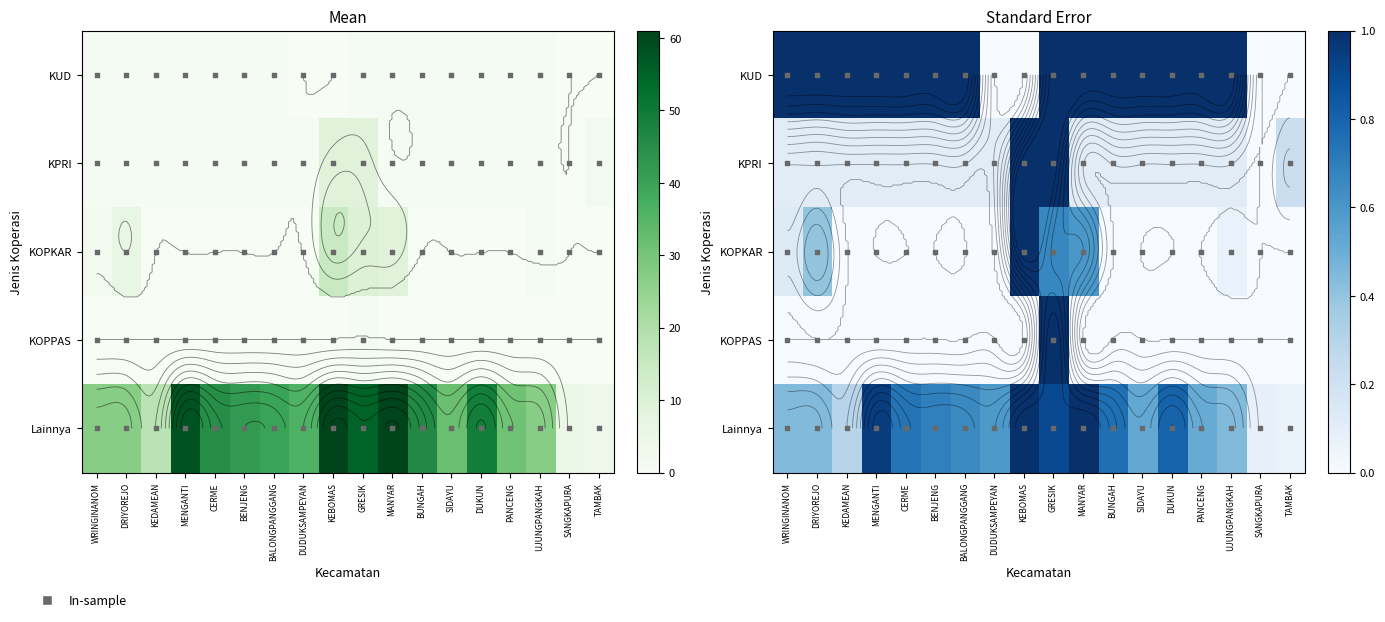

What is the total value across all series at DUKUN?

1.9